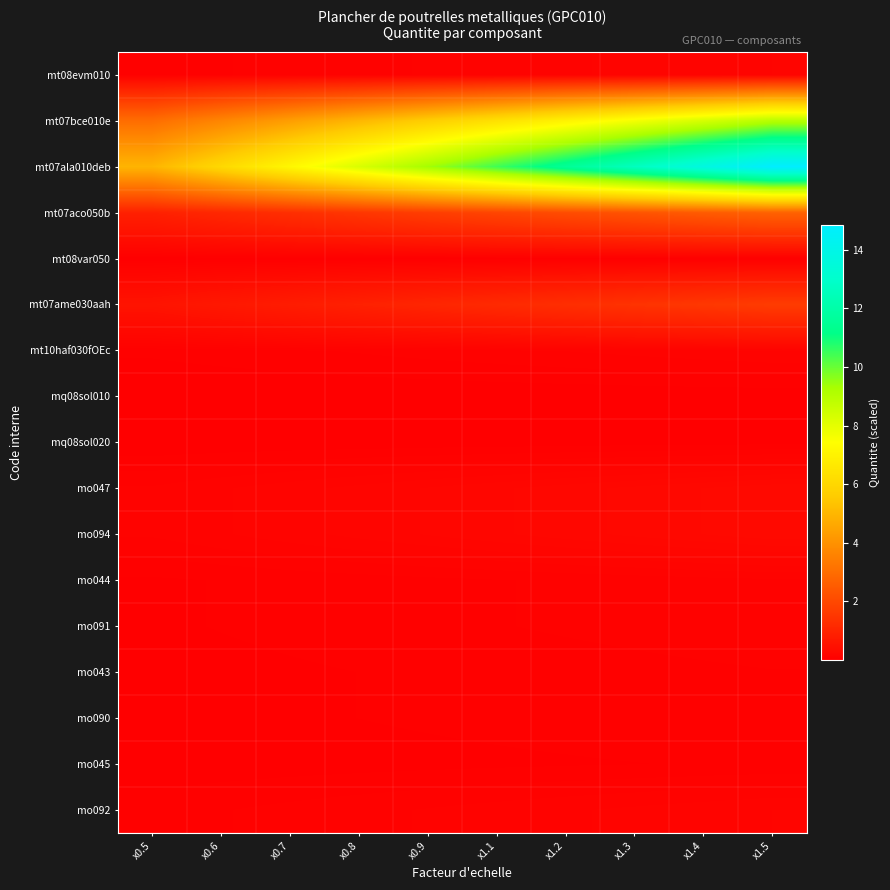

At which category is the sum across all series the highest?

x1.5